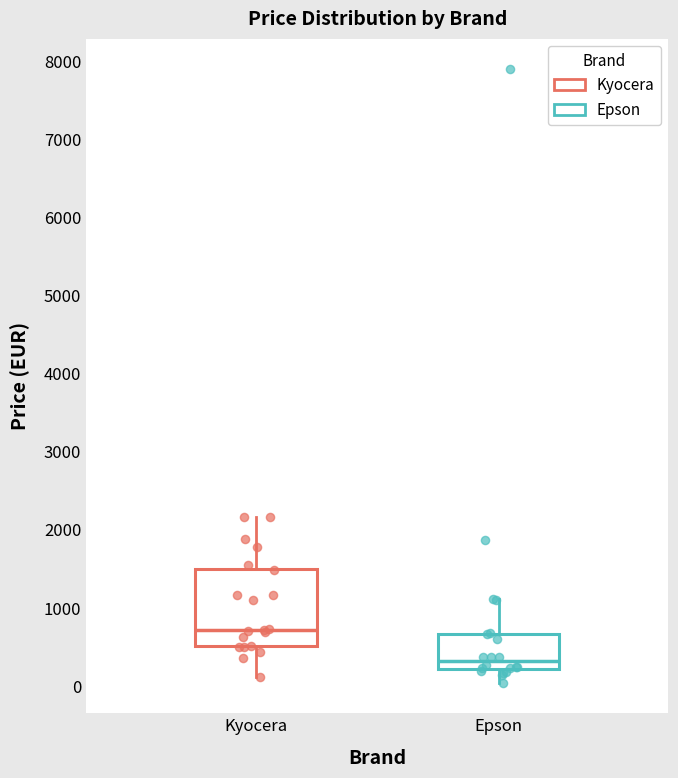

Reading left to right, transcribe this box plot: for each box, give where its median line is, the range the box spans, and where its two whiskers end, as read against the y-axis. The values are not printed on the chart, so give them approximately, as read against the axis.

Kyocera: median 700, box 500 to 1500, whiskers 100 to 2200
Epson: median 300, box 200 to 700, whiskers 0 to 1100